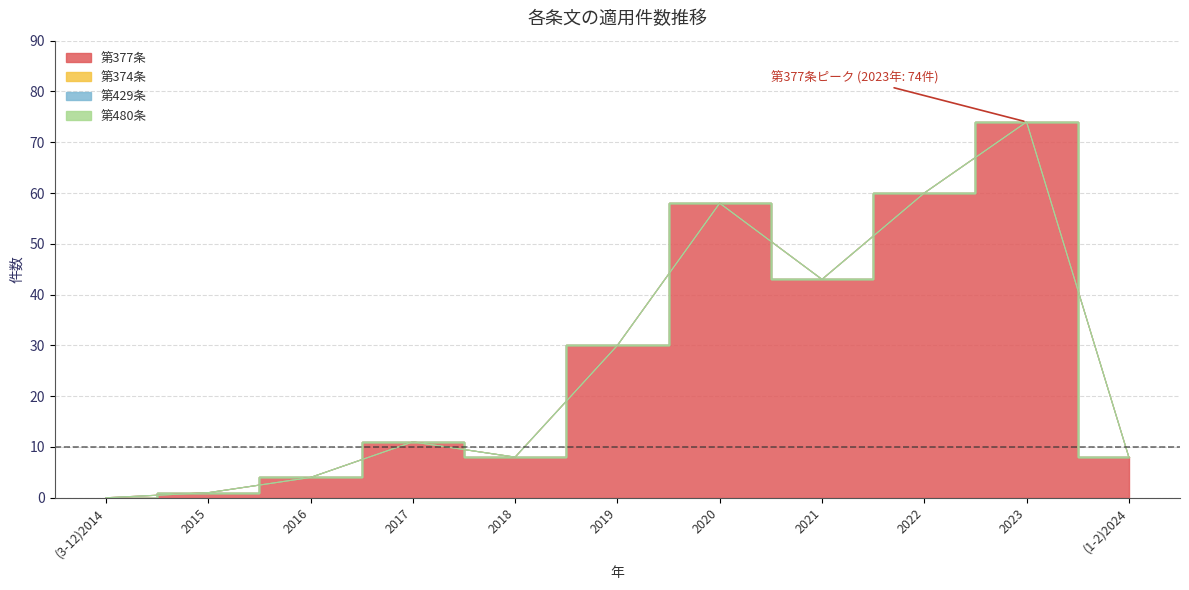

At 2021, list the series in order from largest to smallest.

第377条, 第374条, 第429条, 第480条